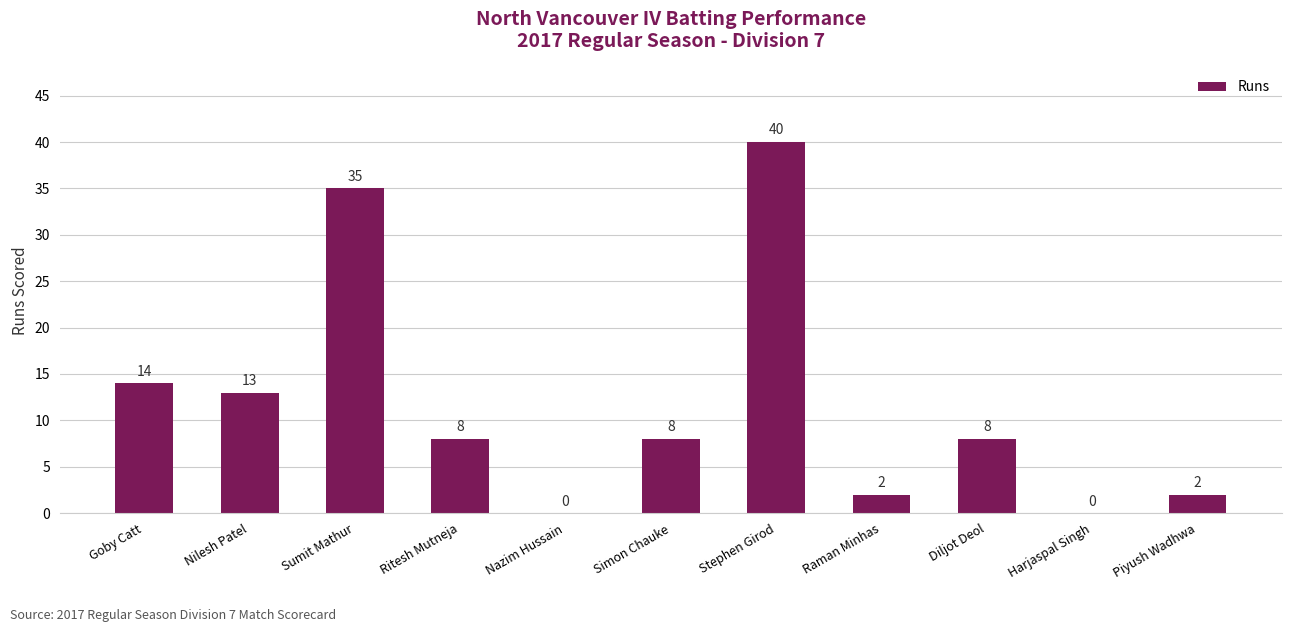

Reading left to right, list all the values displayed in this chart.

14	13	35	8	0	8	40	2	8	0	2